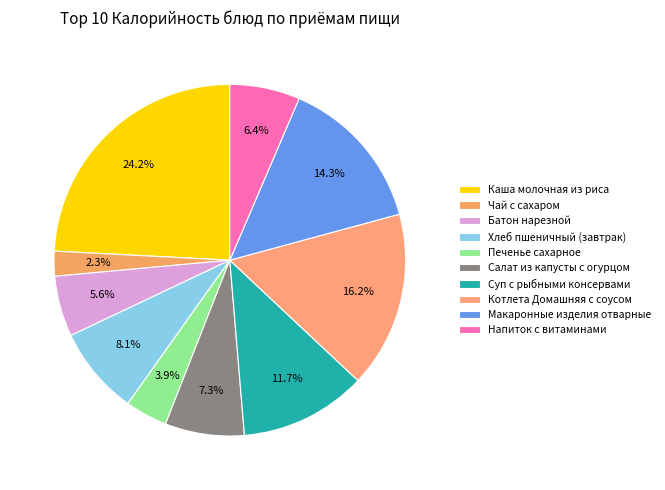

How many slices are in this pie chart?

10